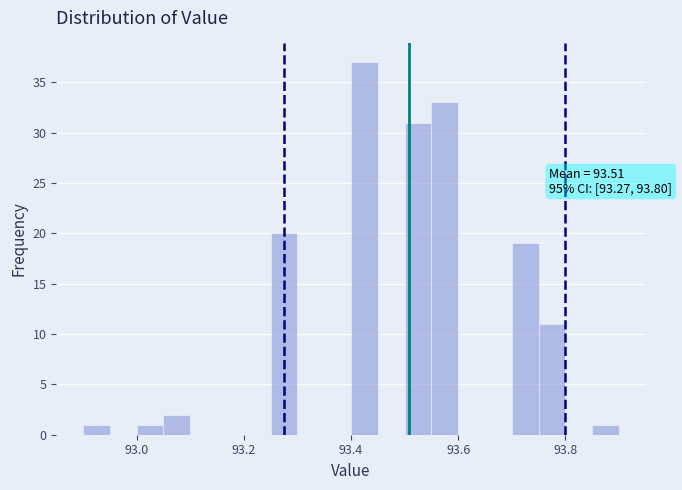

Around what value on the x-axis is the tallest bar? Give the approximate position of its centre, as read against the axis.

93.42